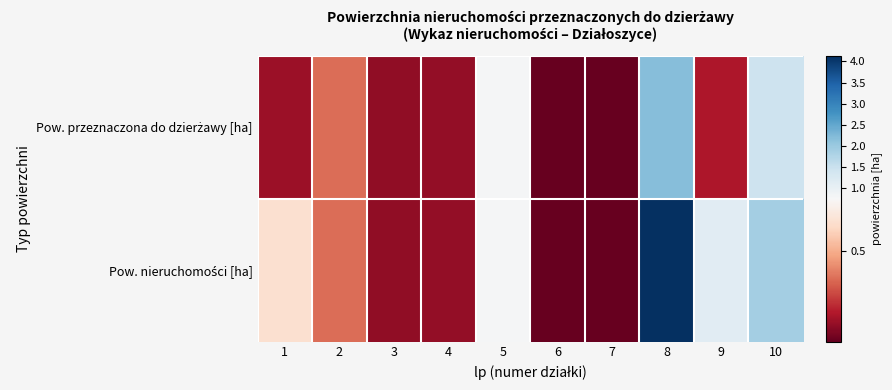

At which category is the sum across all series the highest?

8